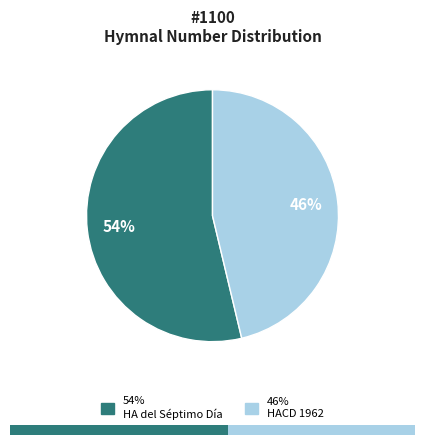

How many slices are in this pie chart?

2